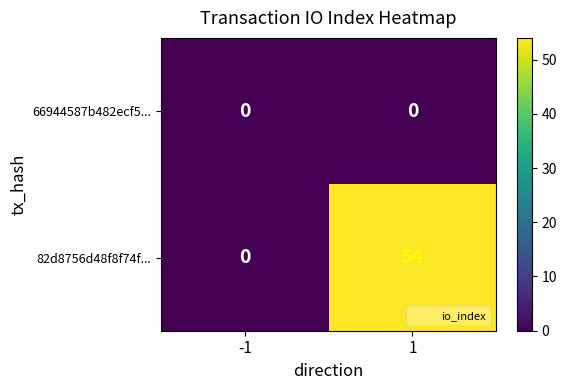

Reading left to right, transcribe all the data shown in this chart.

66944587b482ecf5...: -1=0	1=0
82d8756d48f8f74f...: -1=0	1=54